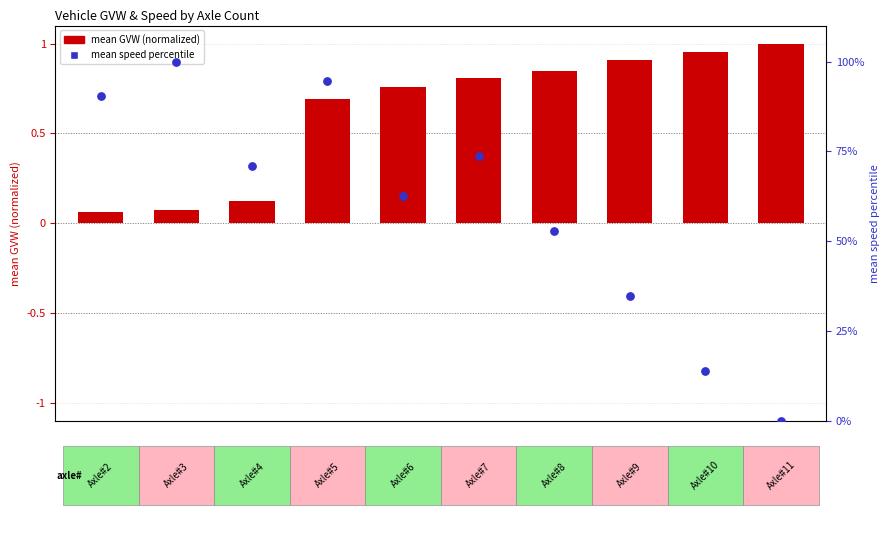

Which series has the largest total across all categories?

mean speed percentile